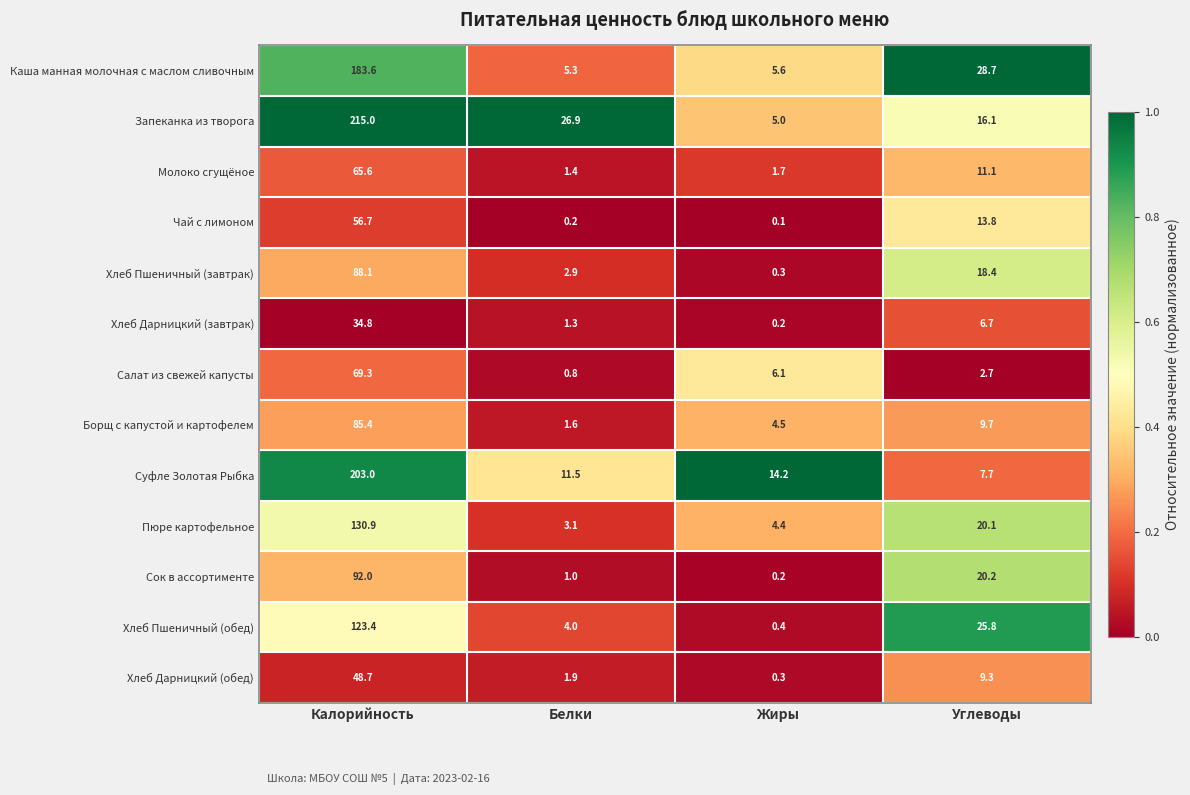

What is the difference between the highest and lowest values at Белки?

26.7